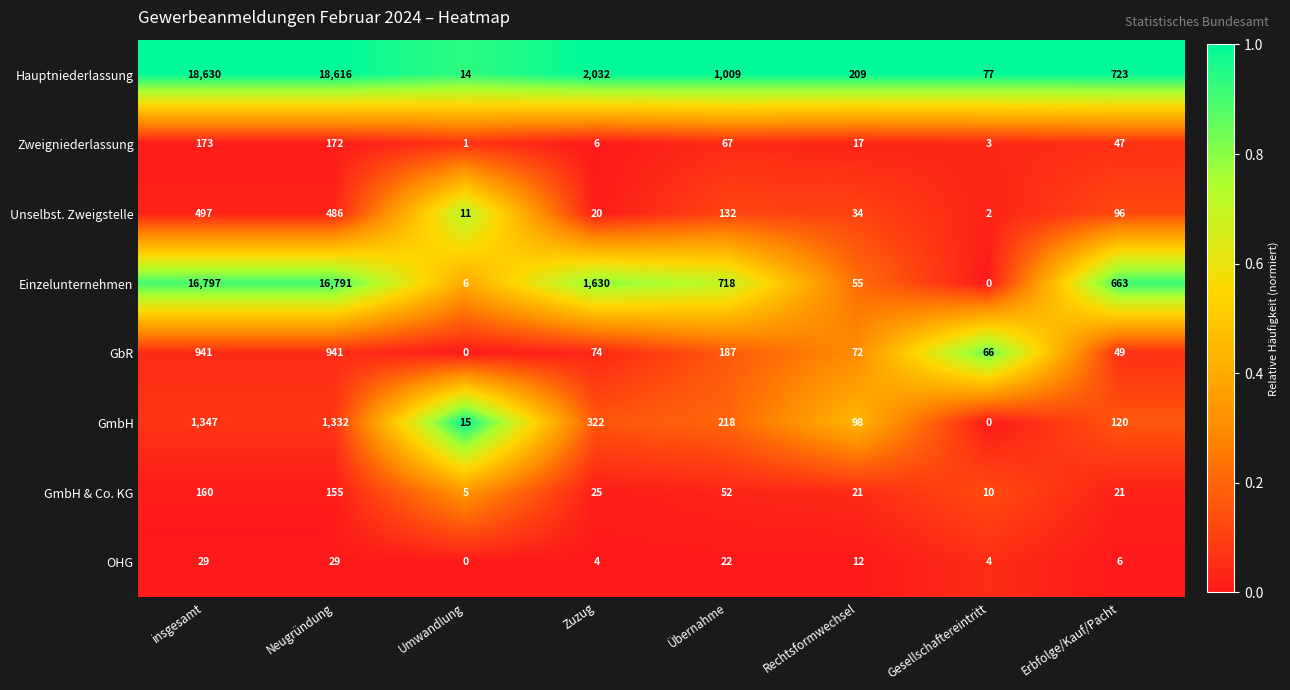

At which category is the sum across all series the highest?

insgesamt